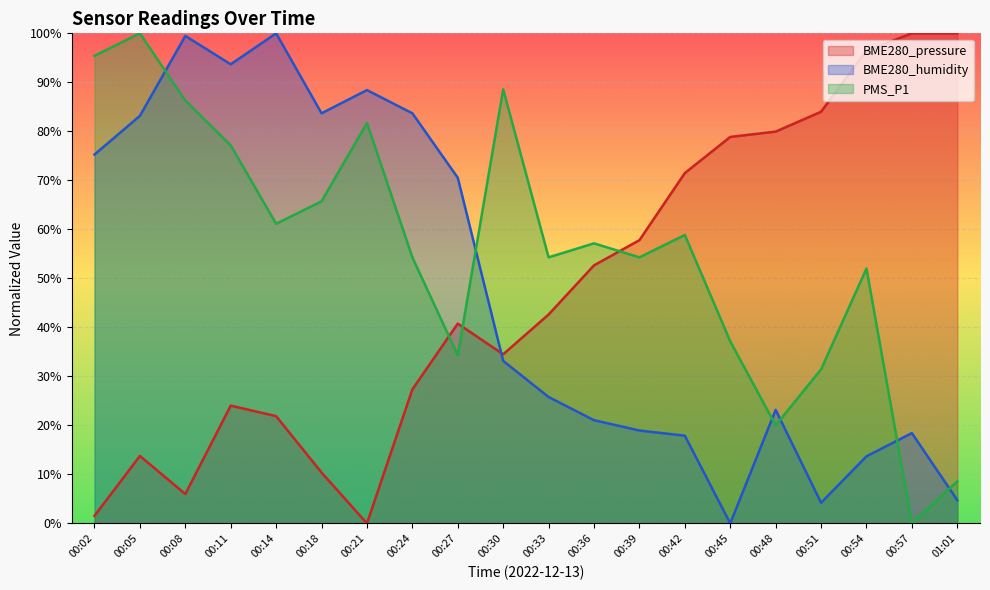

What is the difference between the highest and lowest values at 00:54?

82.8